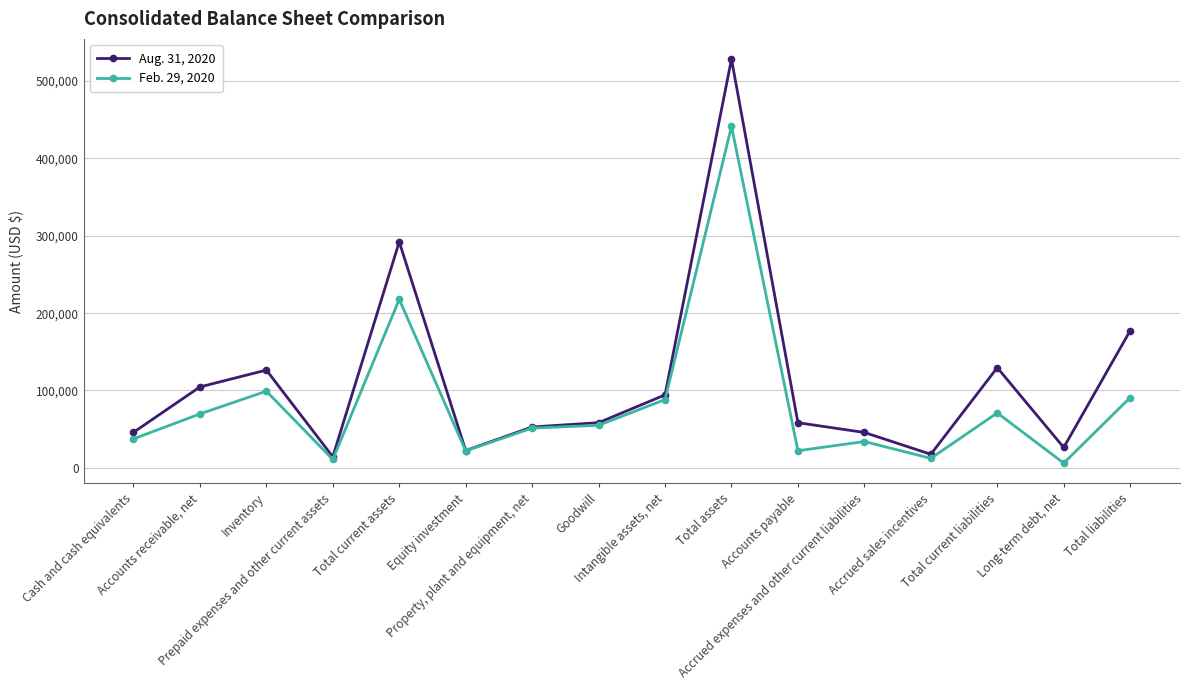

True or false: Aug. 31, 2020 has more than 1 interior local peaks.

True